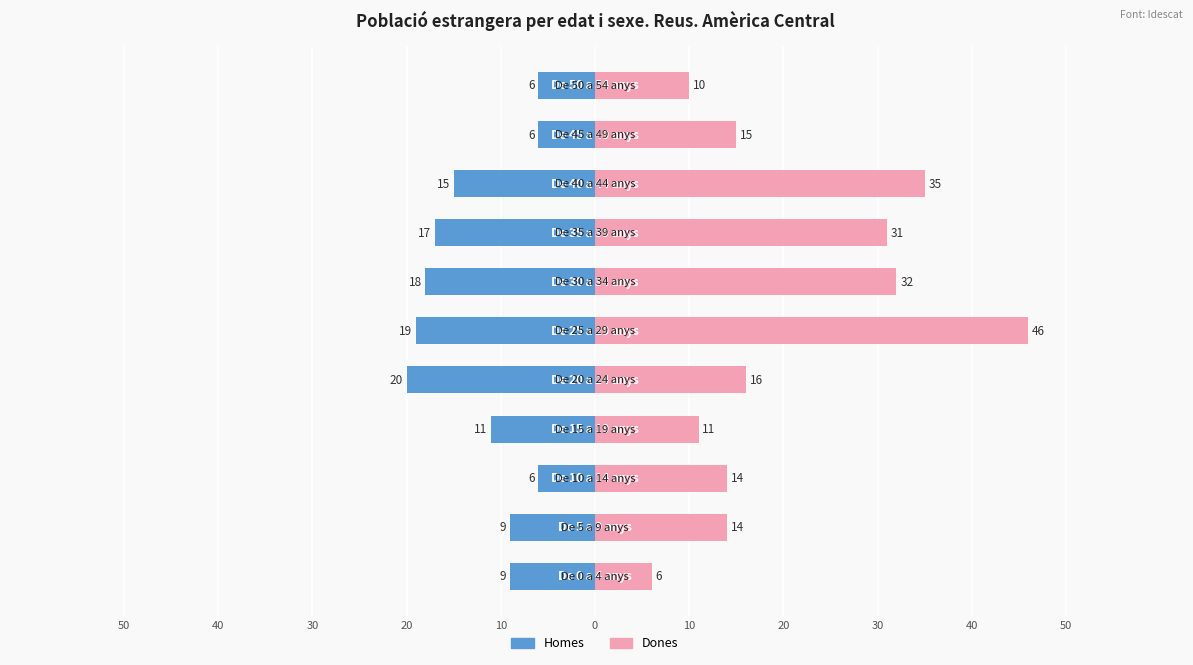

Where does the Homes series first go above -11?

50